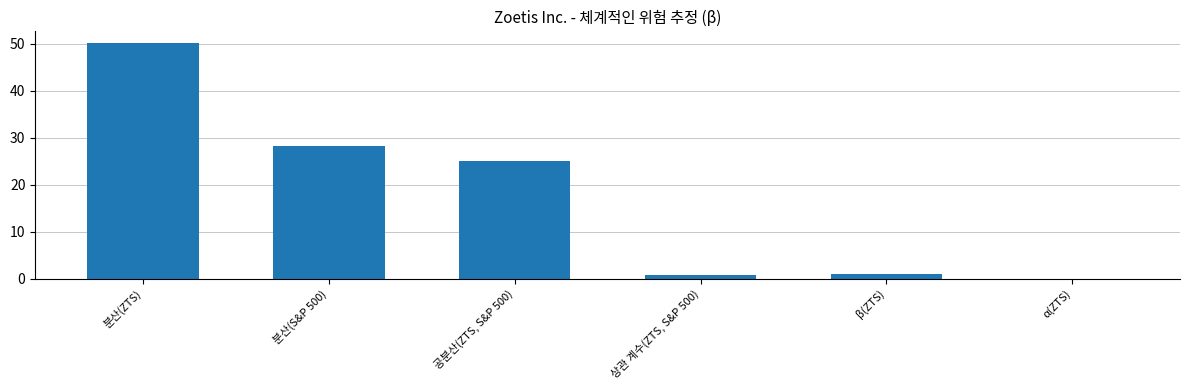

True or false: the data shows 0.7 at 상관 계수(ZTS, S&P 500).

True